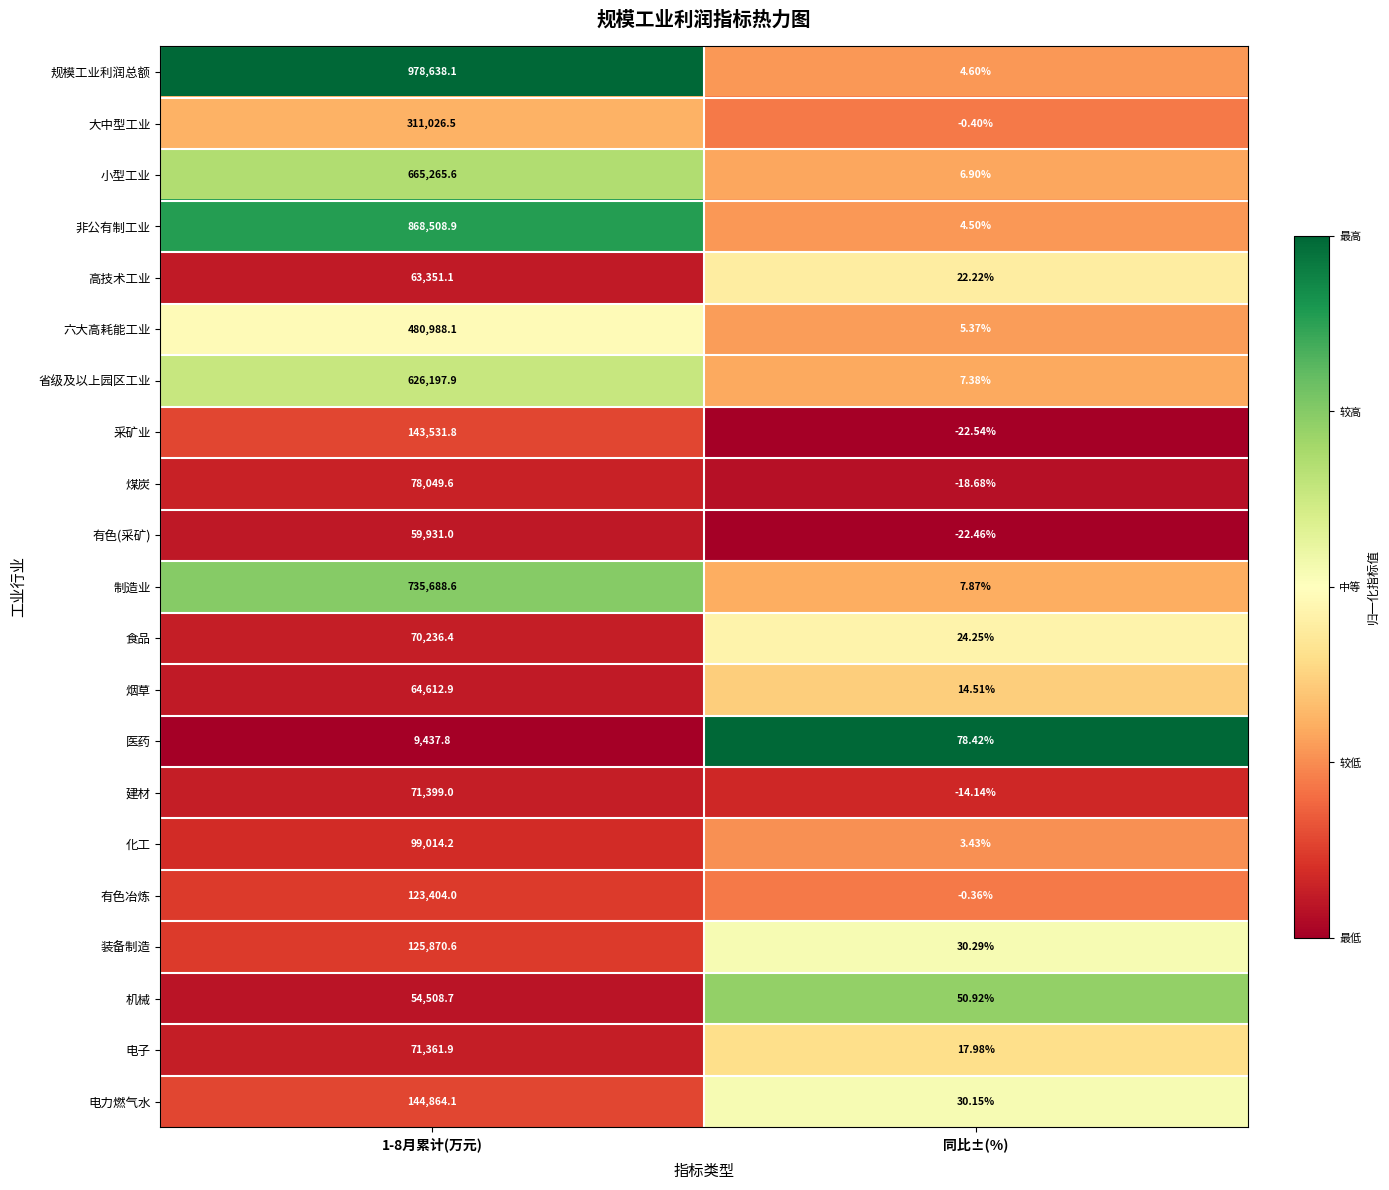

Which series has the largest total across all categories?

规模工业利润总额